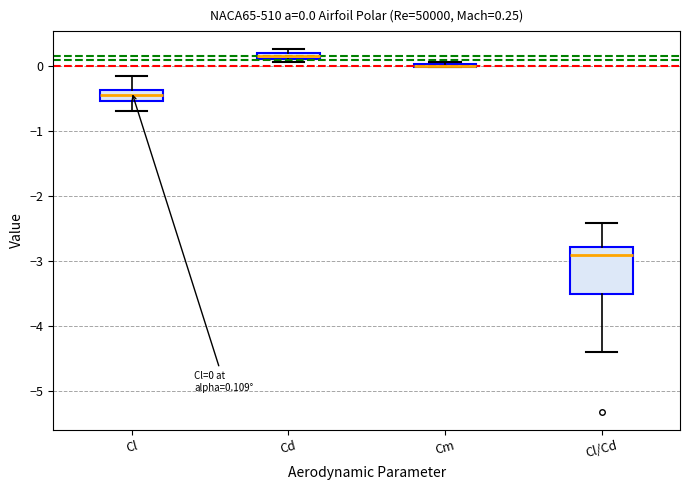

Comparing the boxes themselves (not the whiskers), which one is the tallest?

Cl/Cd